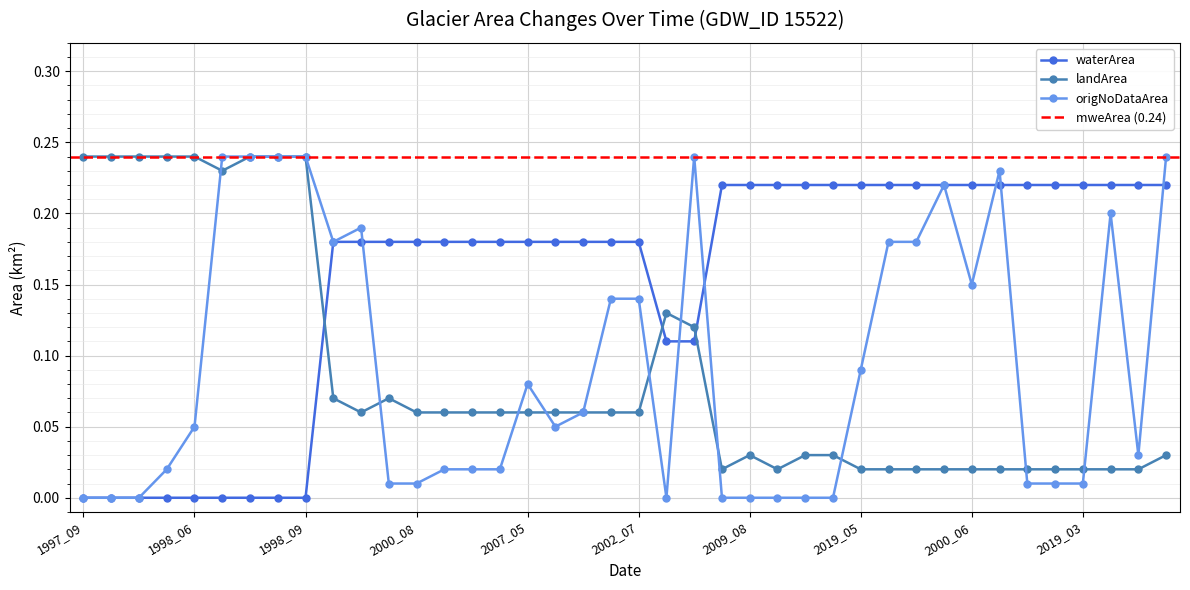

At which label does origNoDataArea reach its peak?

1997_08